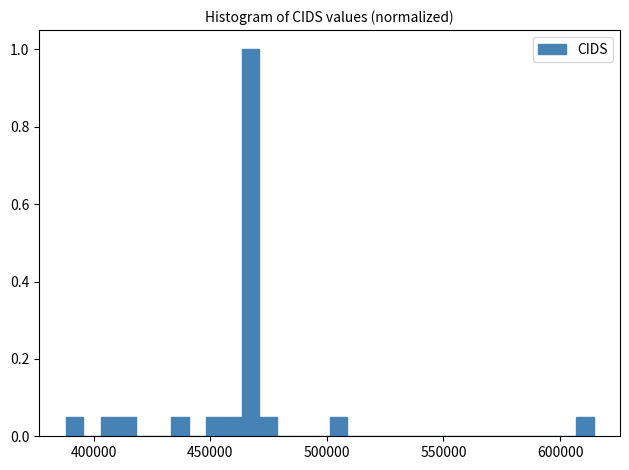

Read against the x-axis, roughly where is the centre of the tallest bar?

465000